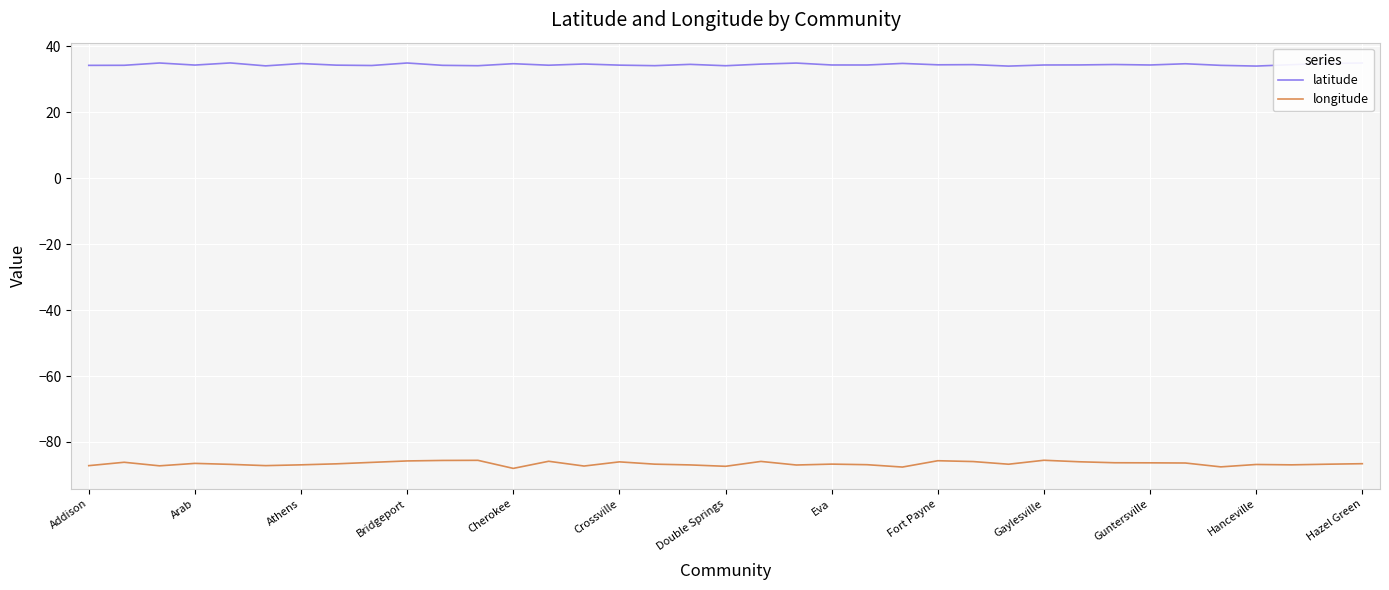

True or false: longitude and latitude intersect in this chart.

False